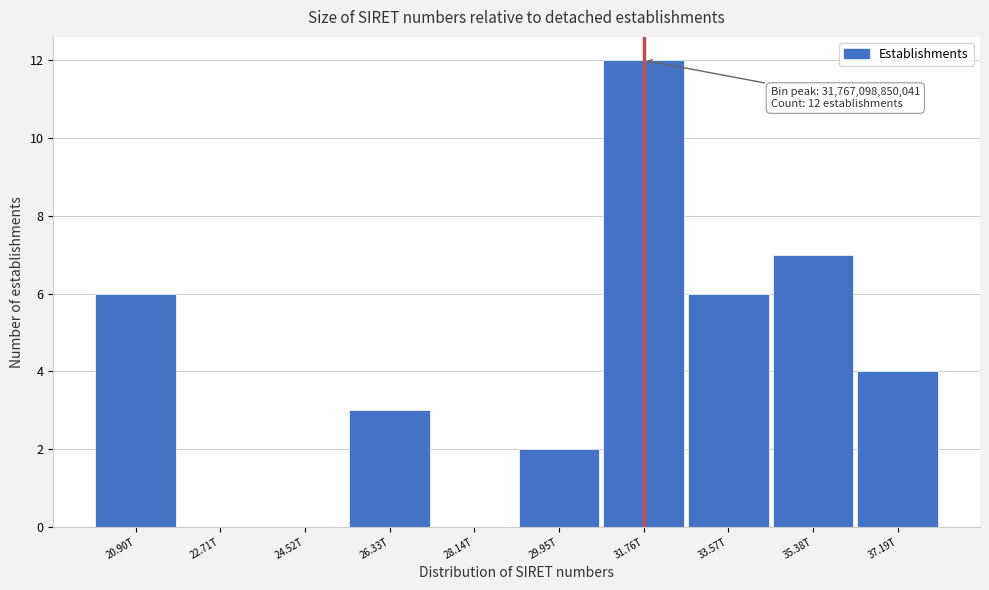

Reading left to right, list all the values displayed in this chart.

20.90T=6	22.71T=0	24.52T=0	26.33T=3	28.14T=0	29.95T=2	31.76T=12	33.57T=6	35.38T=7	37.19T=4